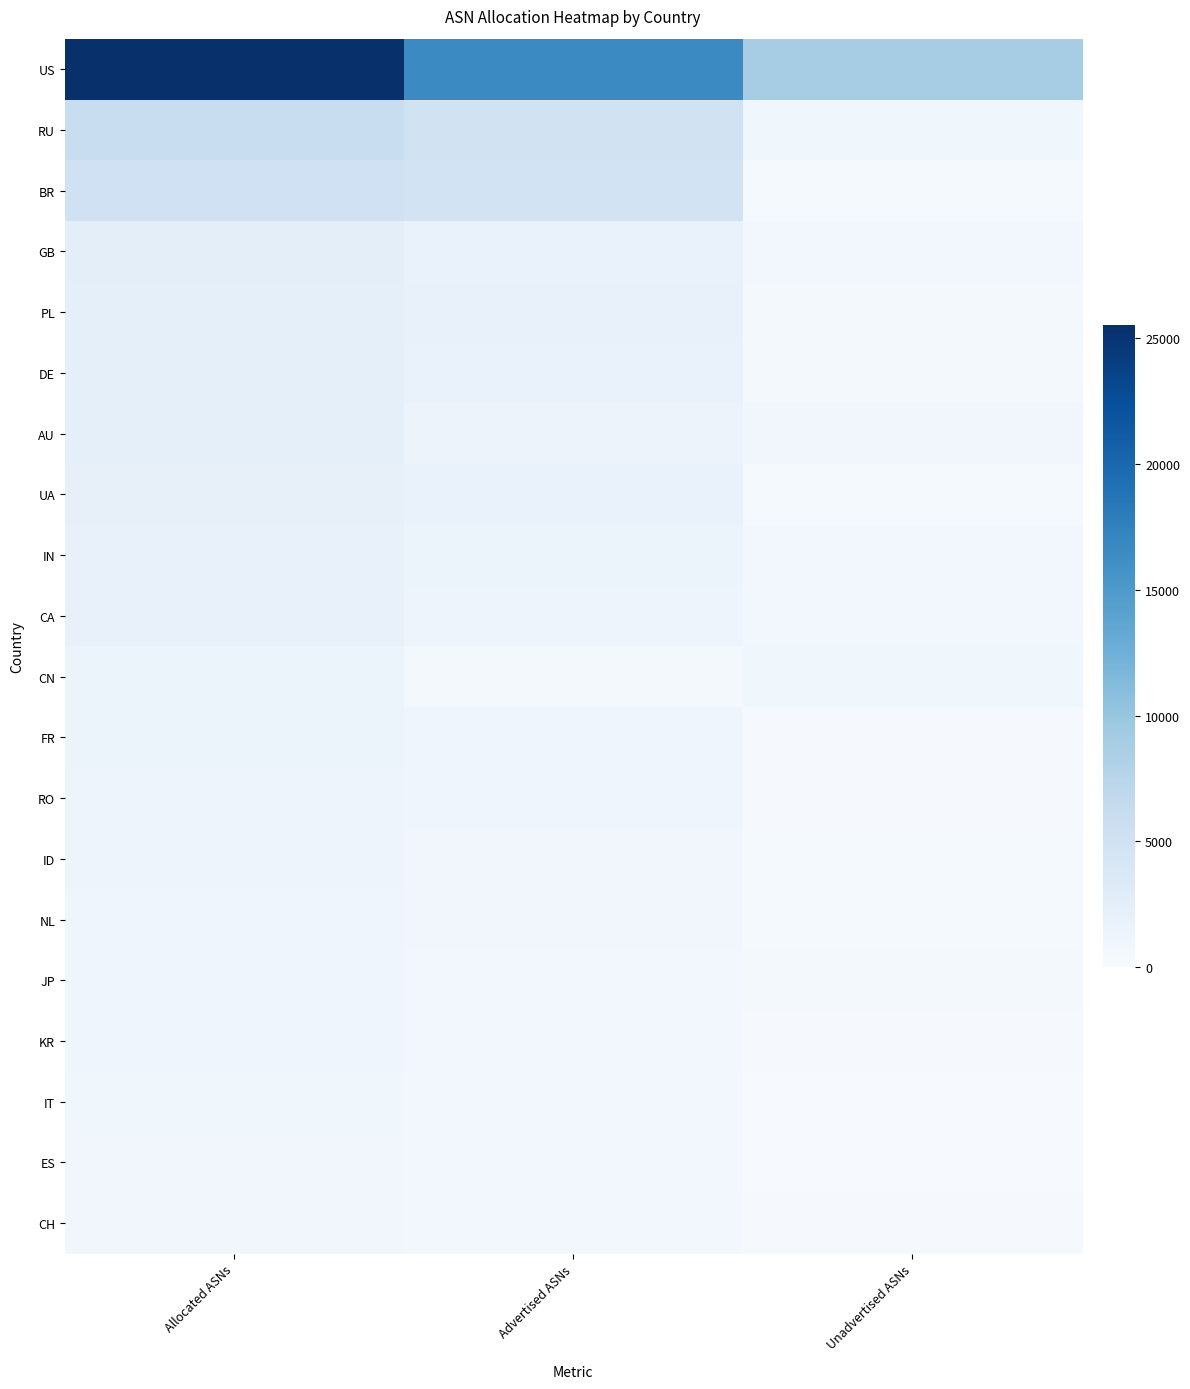

Between Advertised ASNs and Allocated ASNs, which is larger?

Allocated ASNs